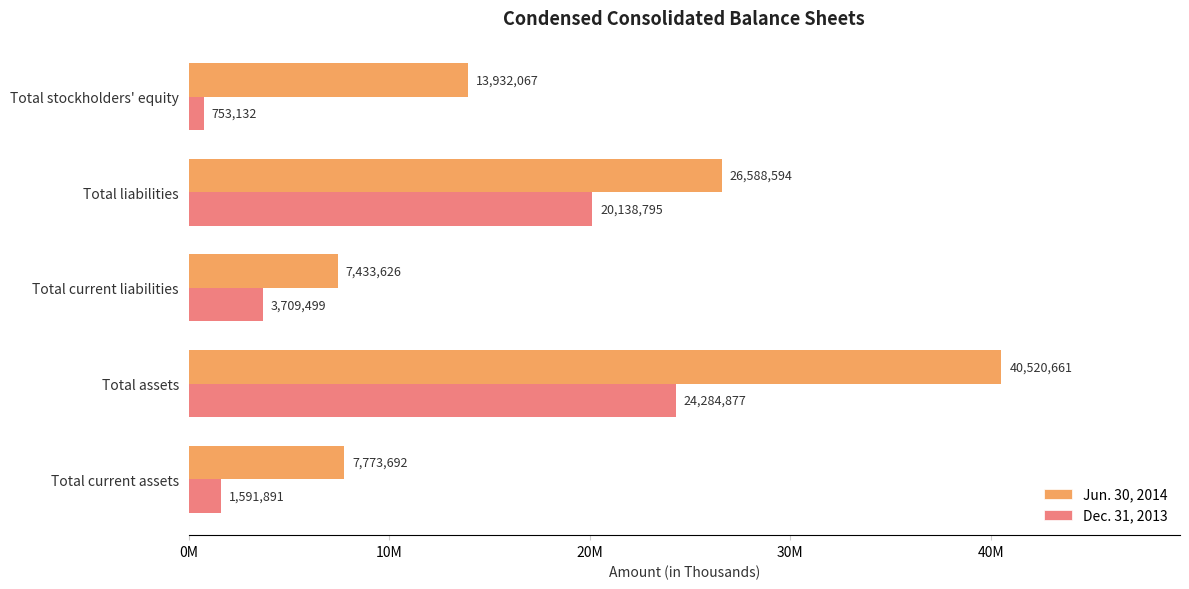

What are all the series names shown in the legend?

Jun. 30, 2014, Dec. 31, 2013